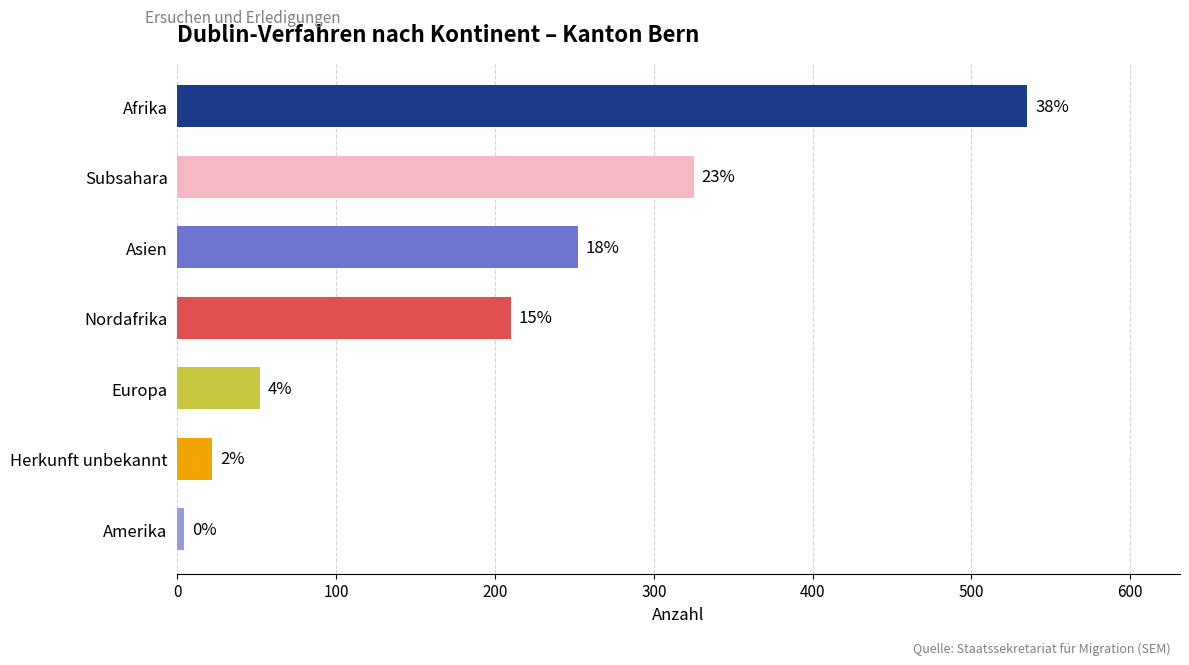

What is the greatest value displayed?

535